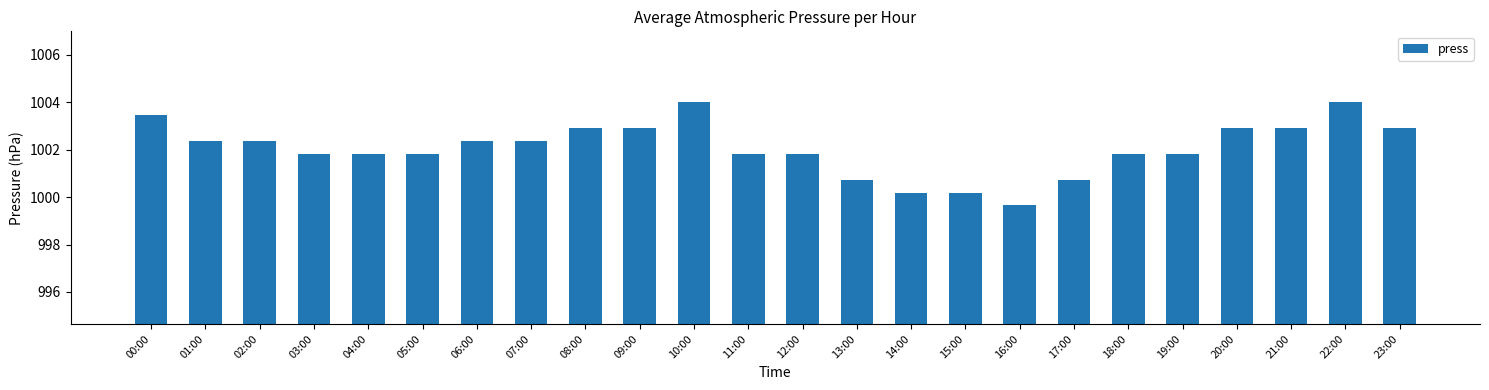

Approximately how many times larger is the value at 05:00 compared to 21:00?

1.0